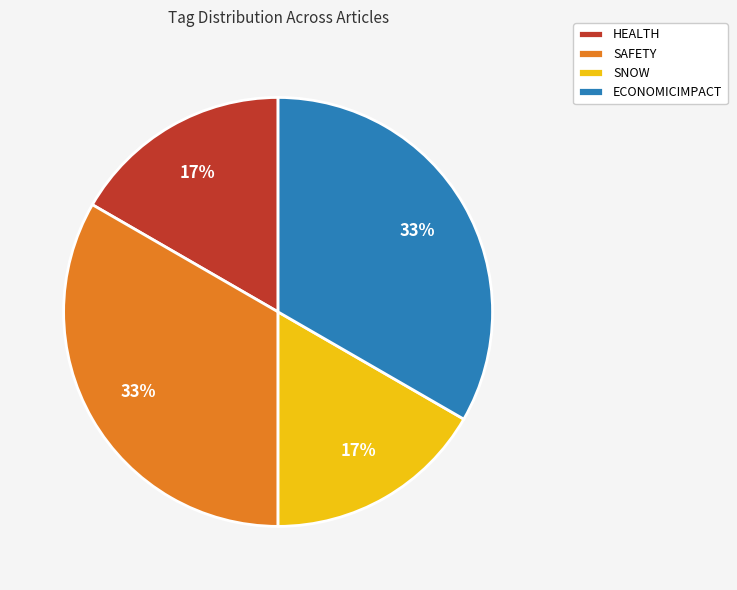

Approximately how many times larger is the value at SAFETY compared to ECONOMICIMPACT?

1.0